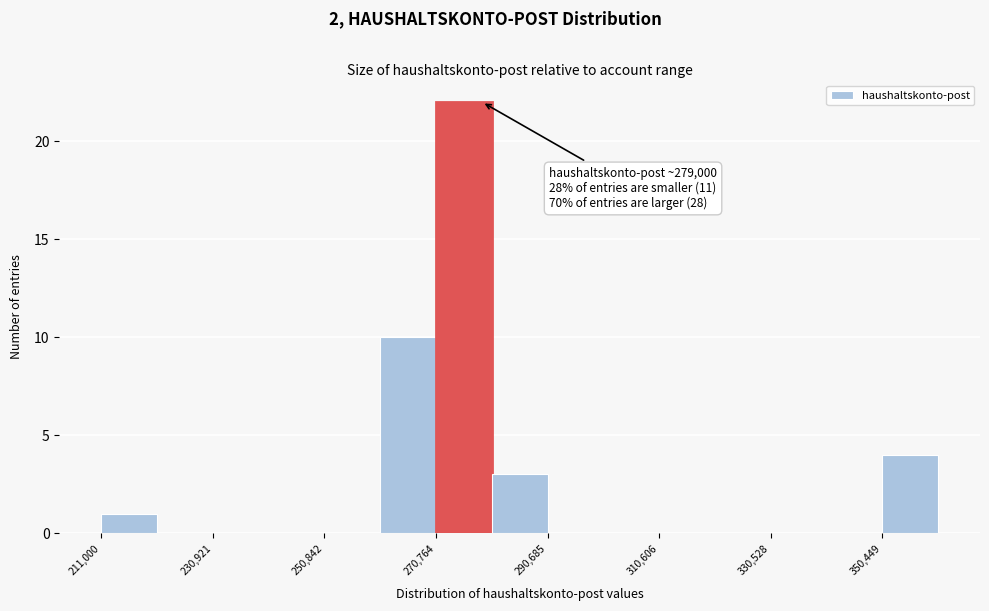

Over which range of the x-axis is the bar tallest?

270000 to 280000